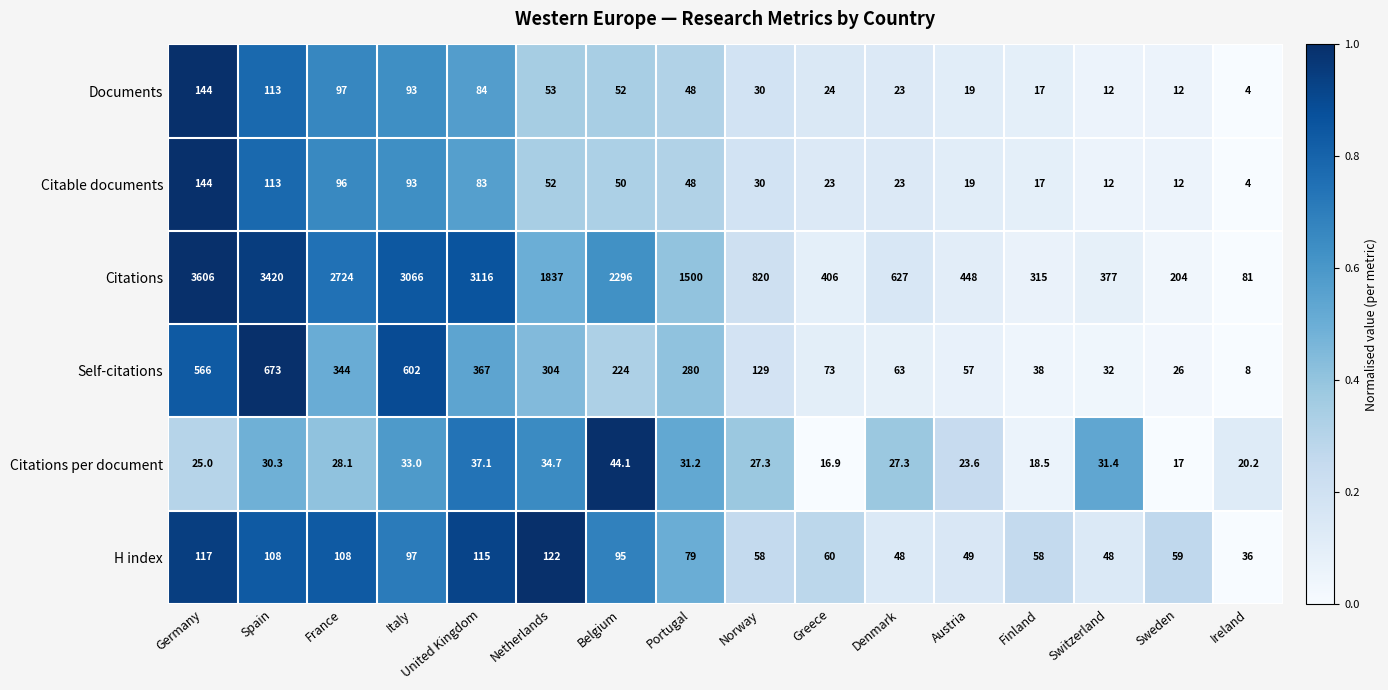

What is the average value of the Citations series?

1552.7